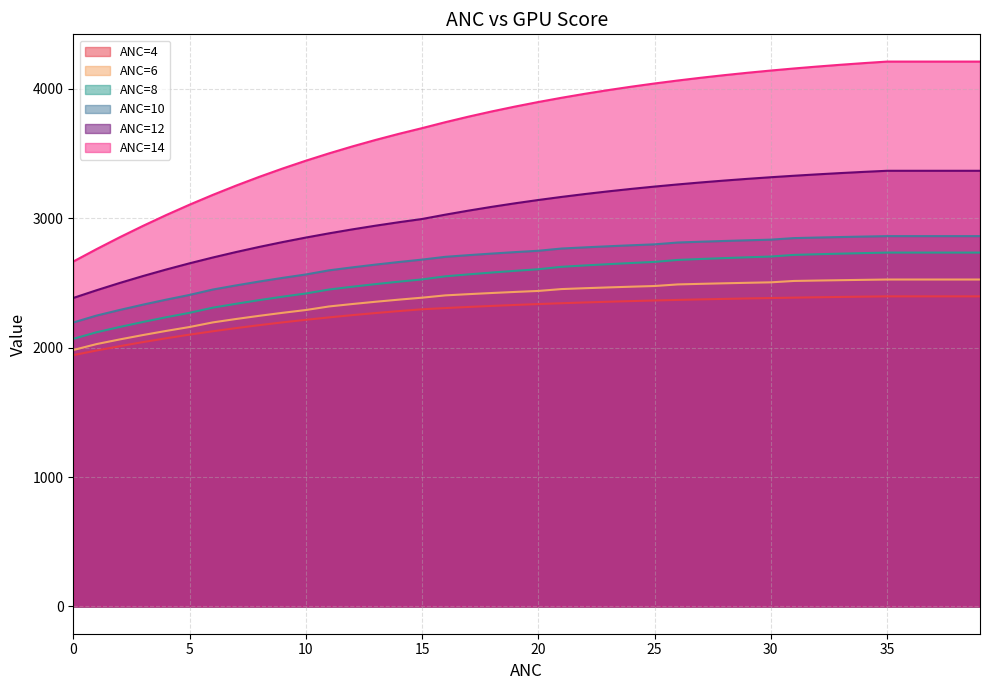

At which label is ANC=4 closest to 2168?

8